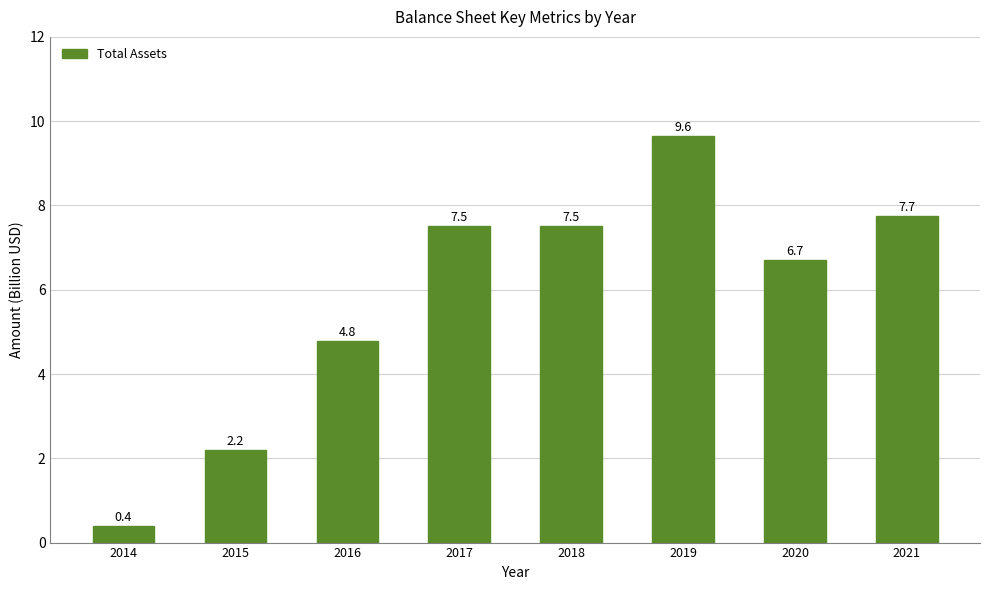

What is the value of the 5th bar from the left?

7.5